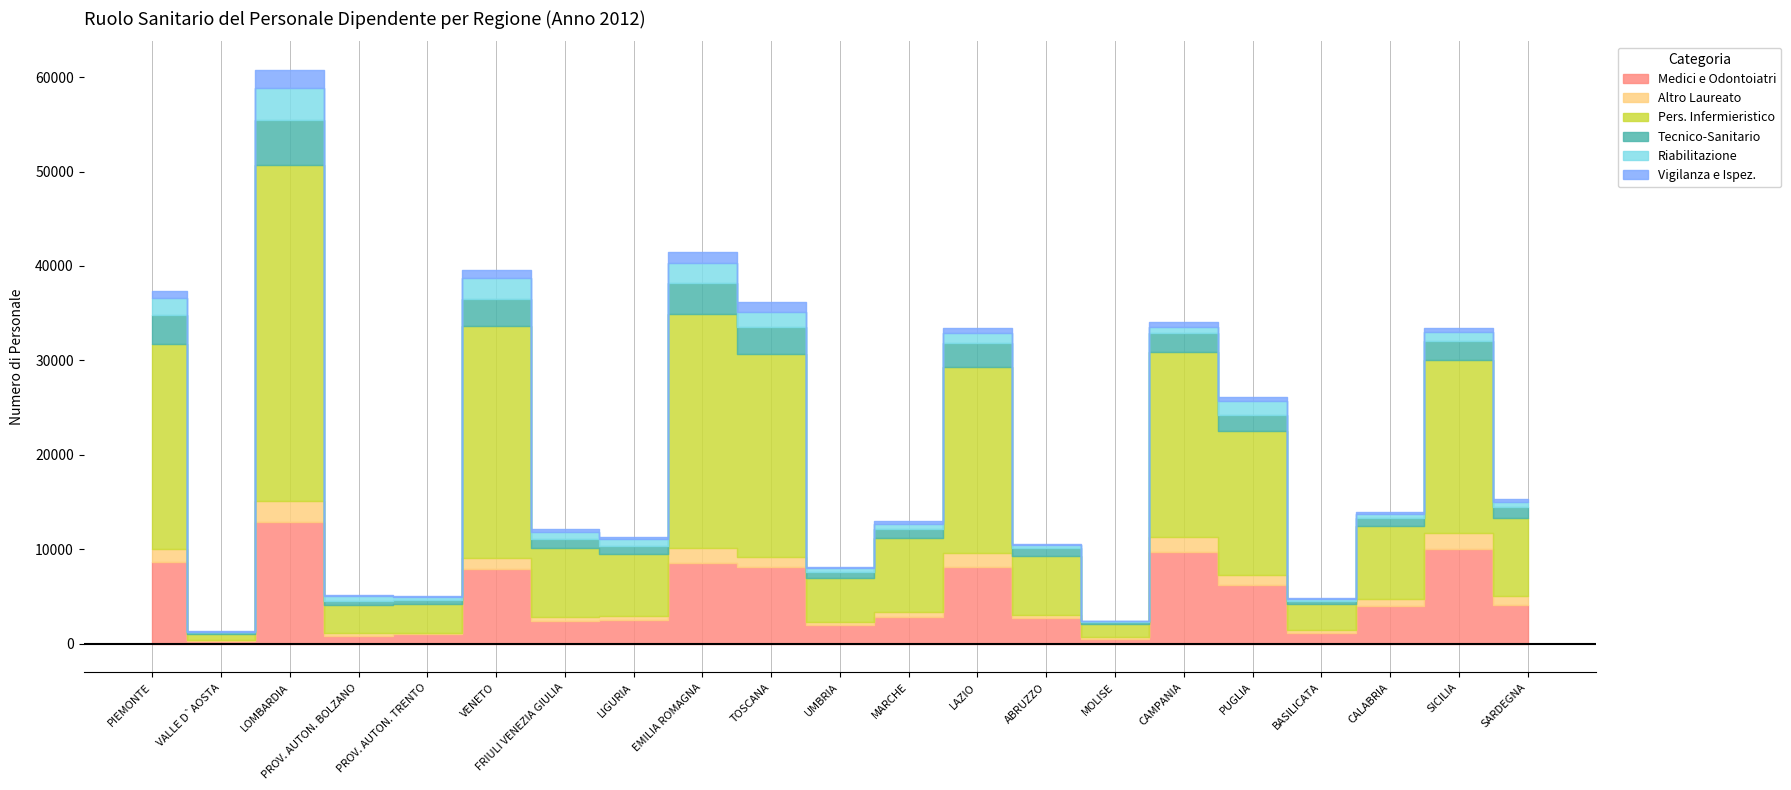

What is the spread (max minus min) of values at EMILIA ROMAGNA?

23593